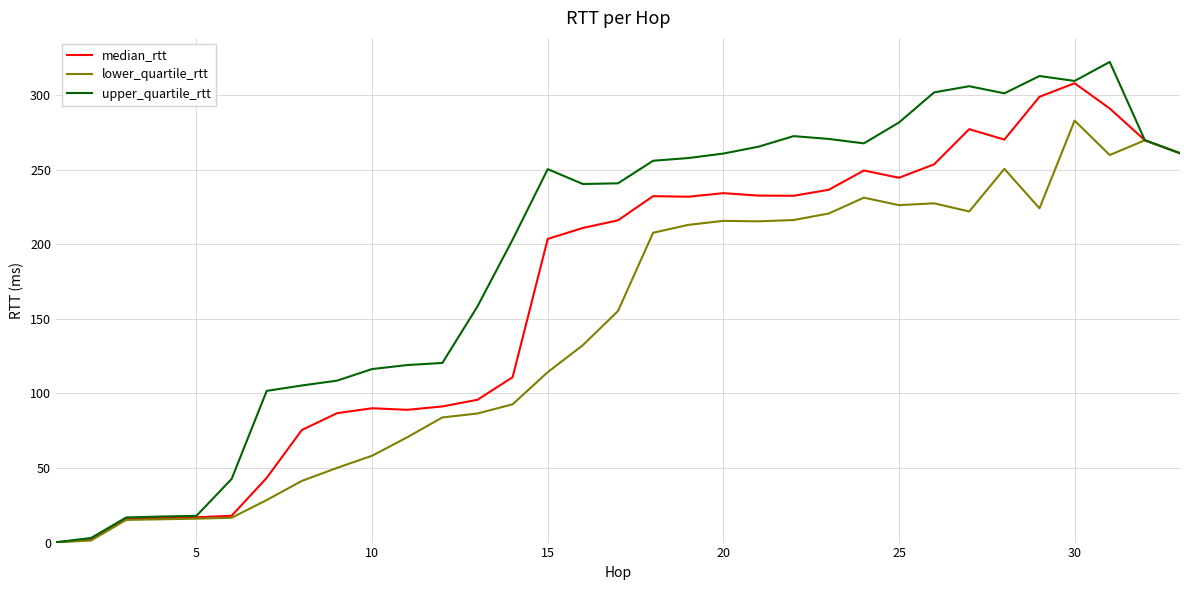

Which series has the largest total across all categories?

upper_quartile_rtt